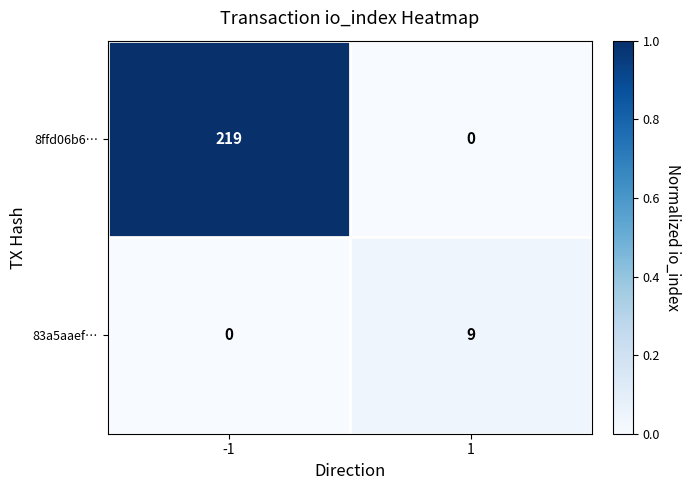

Which series has the largest range (max minus min)?

8ffd06b6…